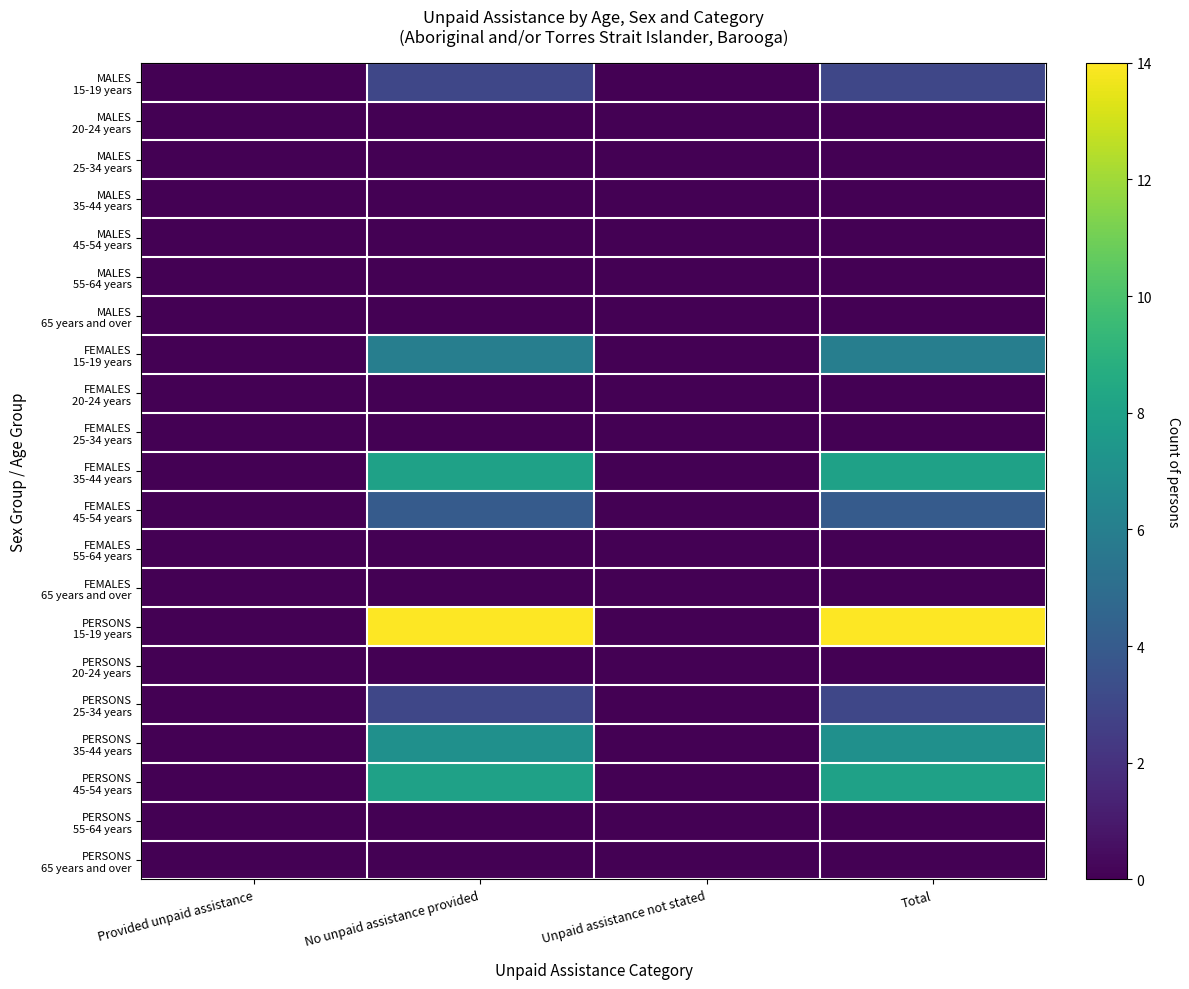

Between Total and No unpaid assistance provided, which is larger?

Total